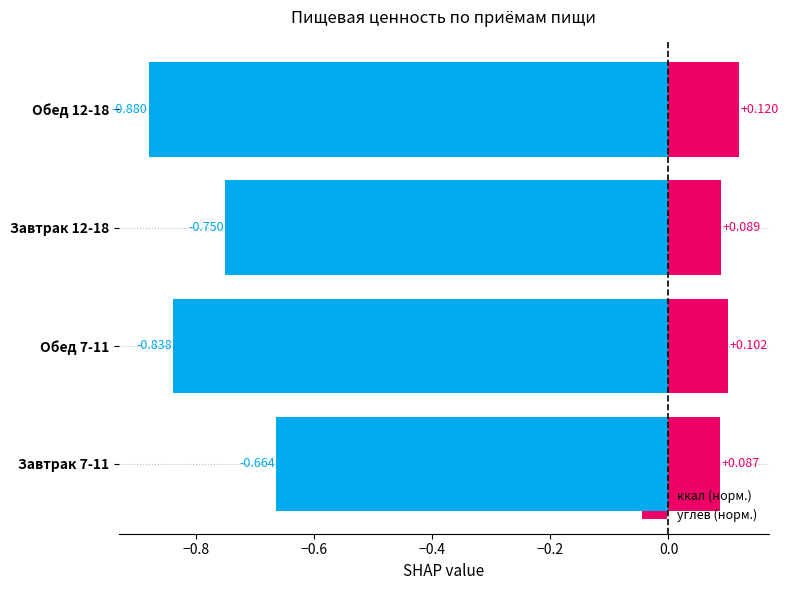

Which series changed the most between Завтрак 12-18 and Обед 12-18?

ккал (норм.)